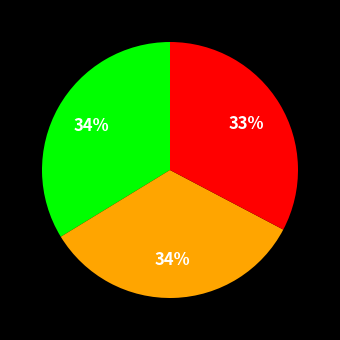

Is there any slice that represents more than half of the pie?

No